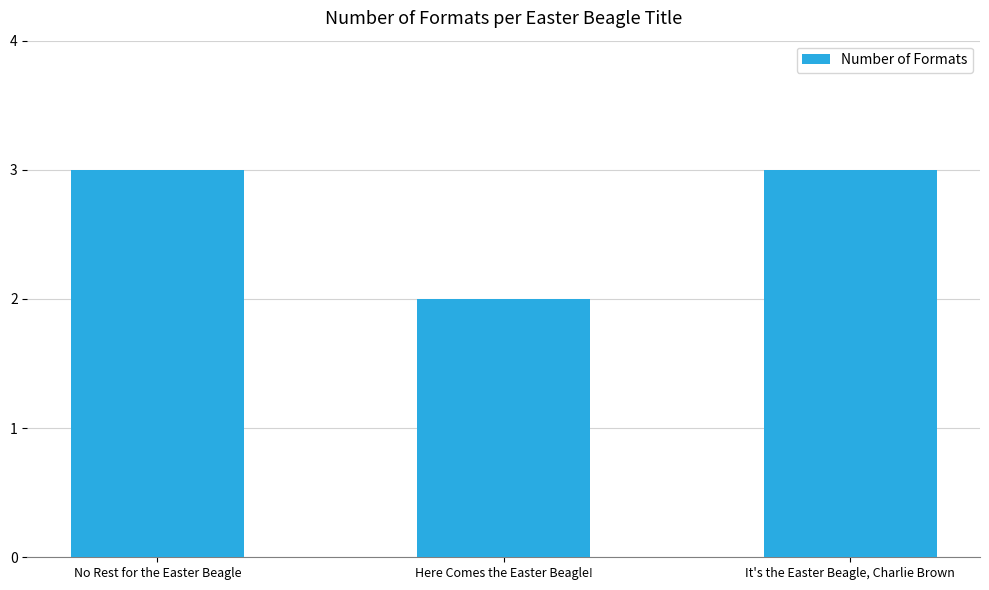

What is the difference between the values at It's the Easter Beagle, Charlie Brown and Here Comes the Easter Beagle!?

1